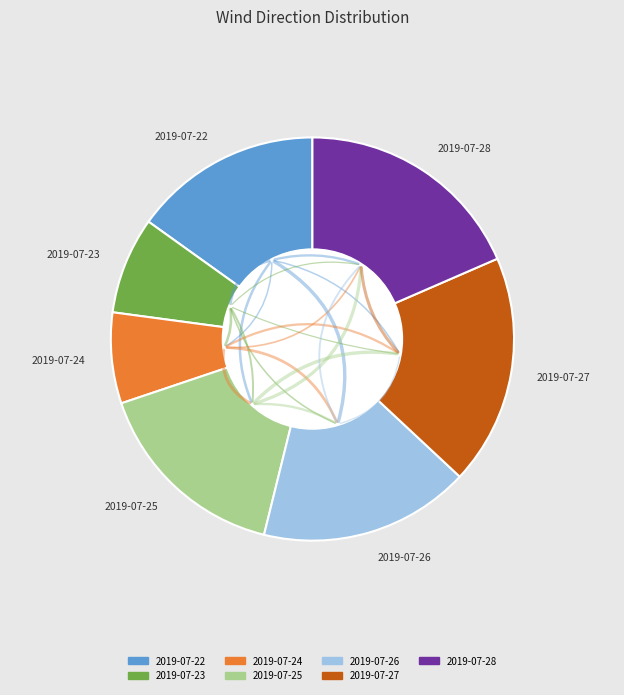

How many segments does this pie chart have?

7